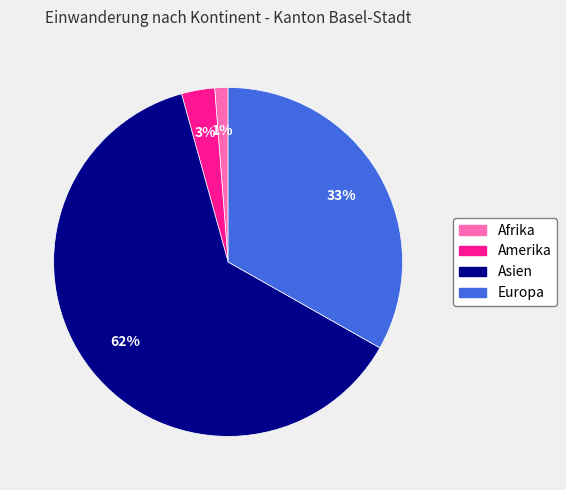

Combined, do Afrika and Amerika account for over 50%?

No